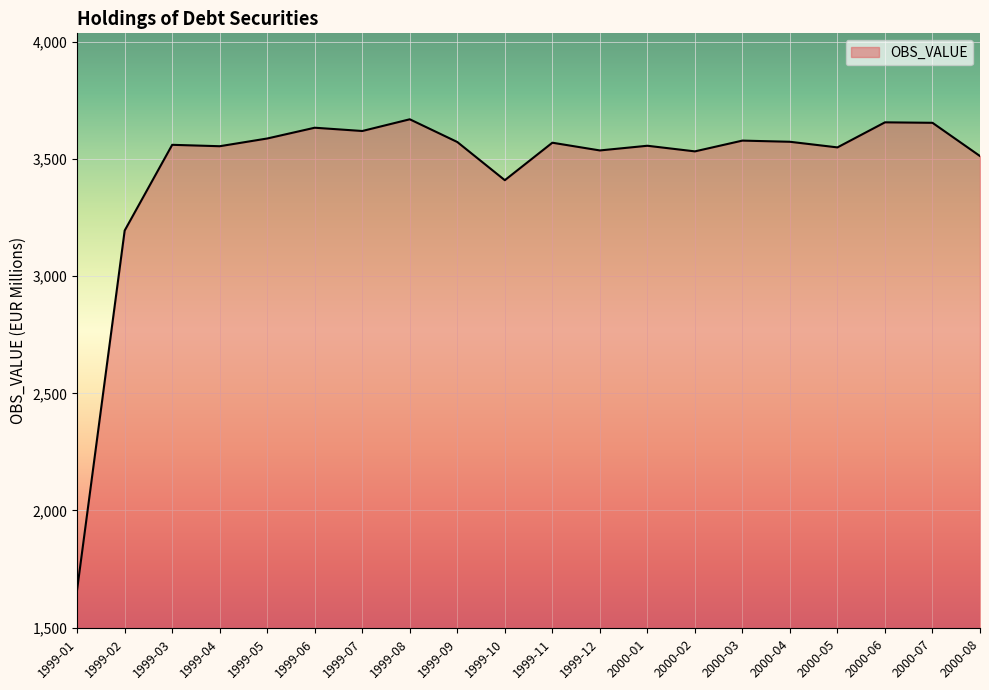

What is the approximate value at 1999-10, to the nearest 50?

3400